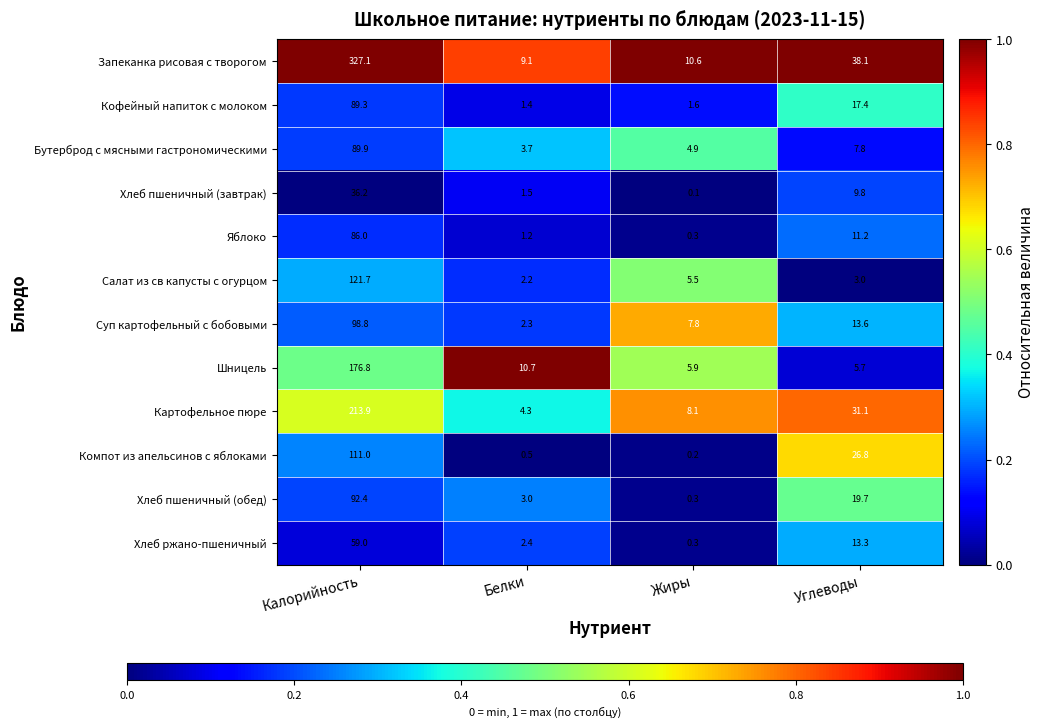

Where is Картофельное пюре nearest to the value 109?

Углеводы